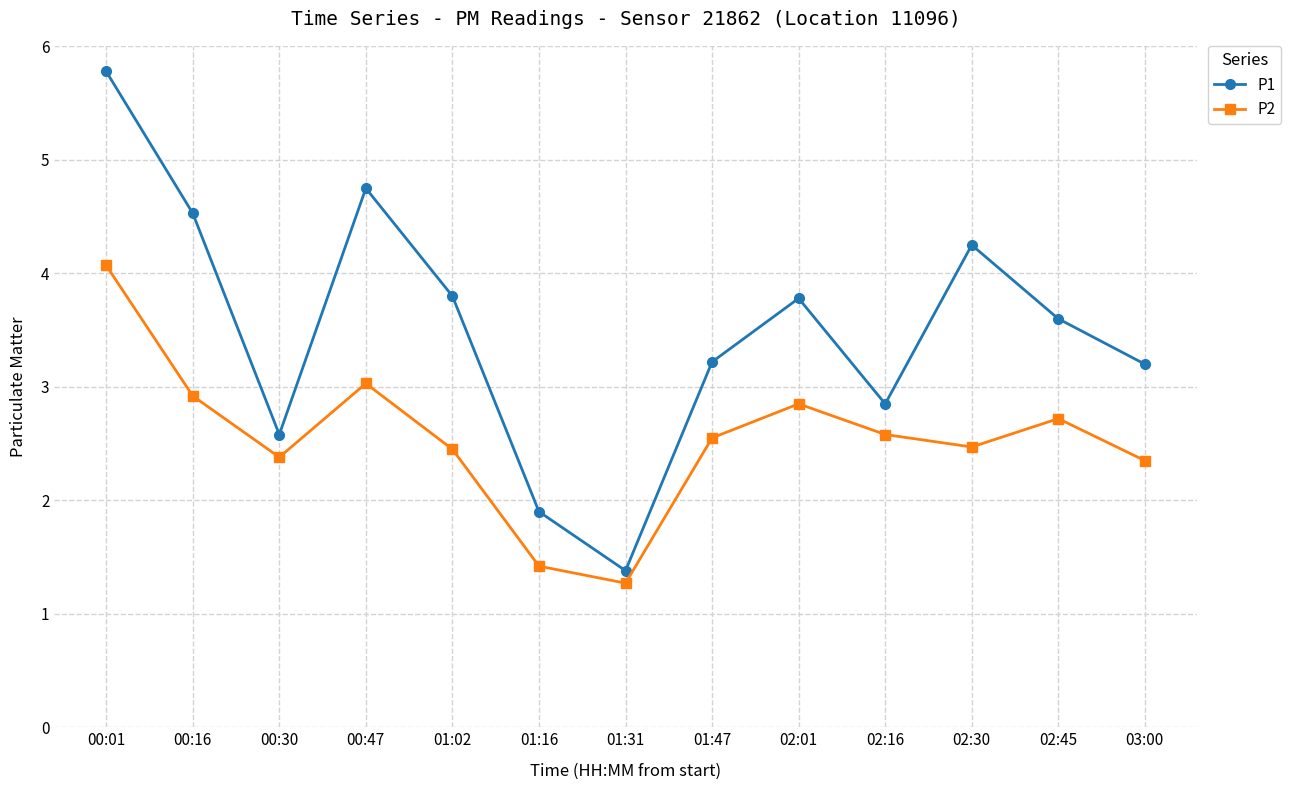

What is the difference between the P2 values at 02:01 and 02:16?

0.3